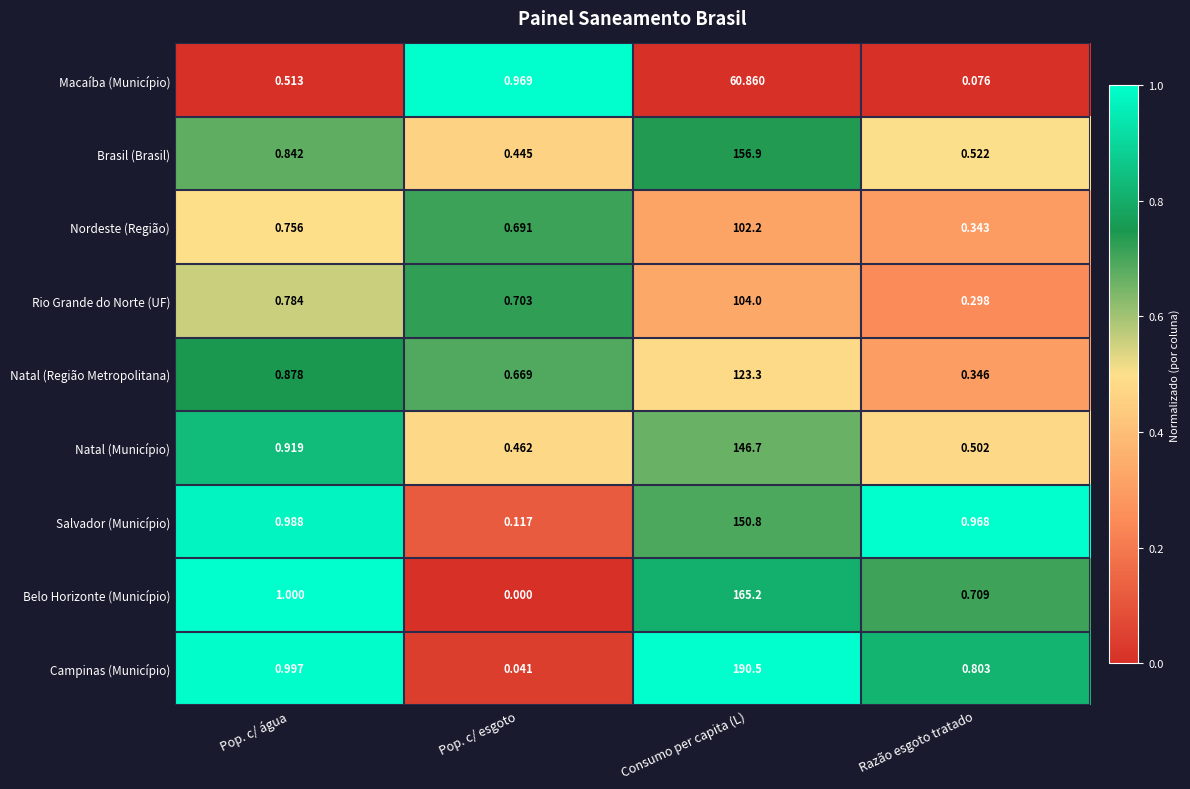

Which series has the widest spread of values?

Campinas (Município)